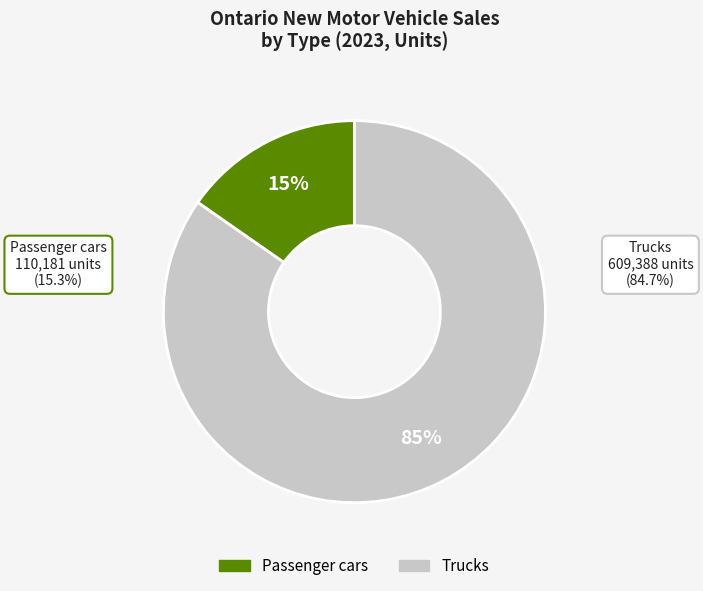

How many slices are in this pie chart?

2